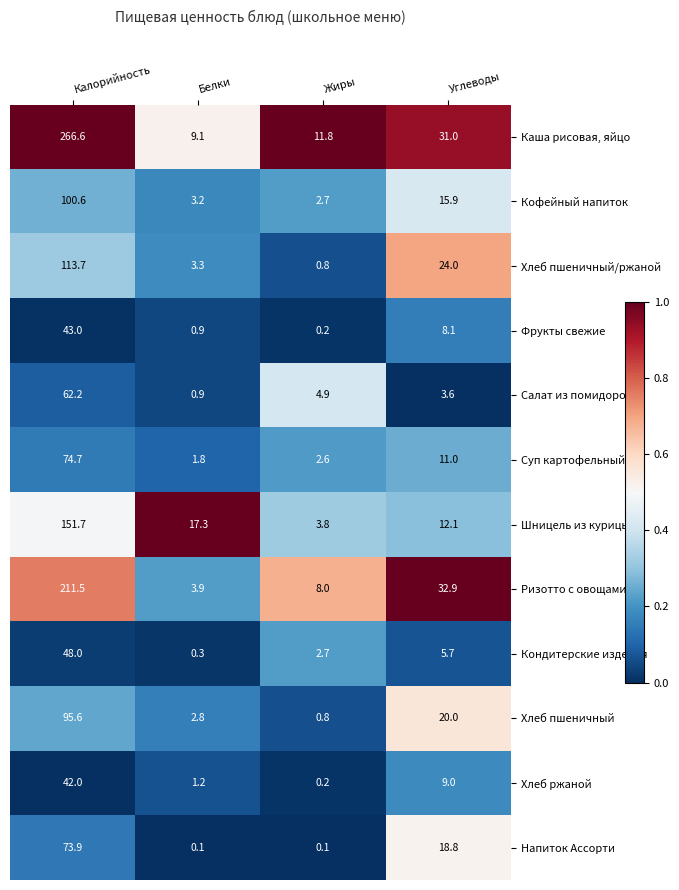

Which series has the largest range (max minus min)?

Каша рисовая, яйцо